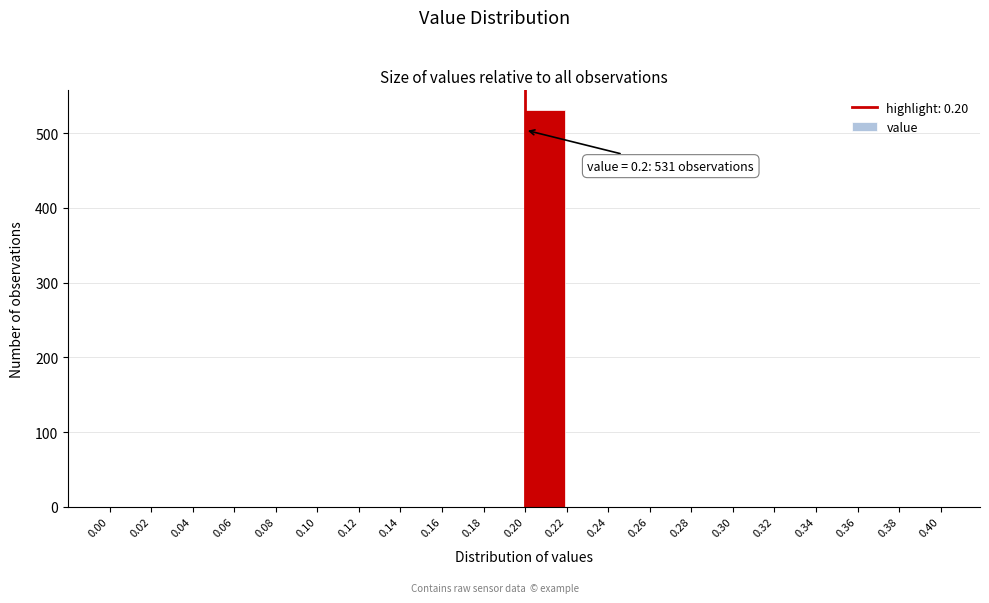

Which range on the x-axis has the tallest bar?

0.20 to 0.22